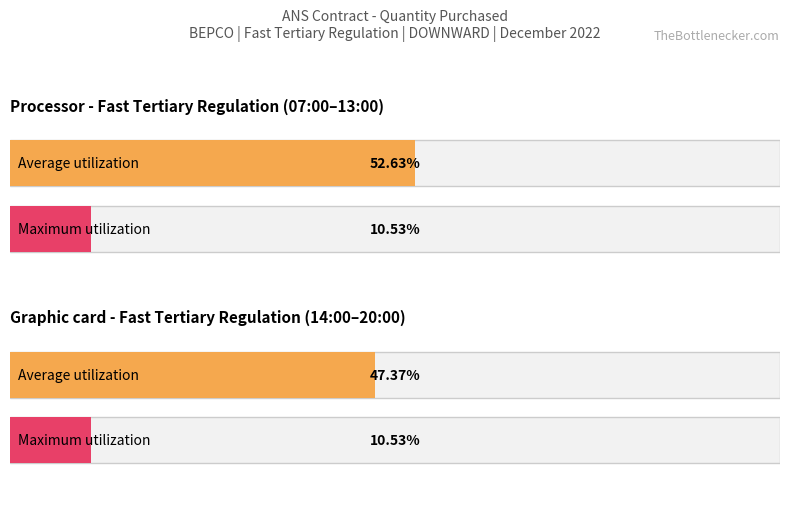

Which series has the largest total across all categories?

Average utilization